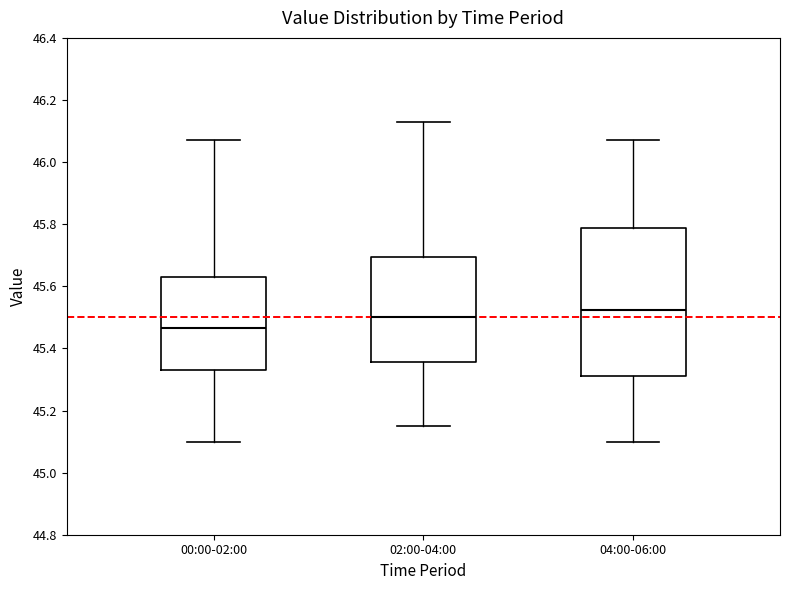

Which box is the tallest, from its lower edge to its upper edge?

04:00-06:00